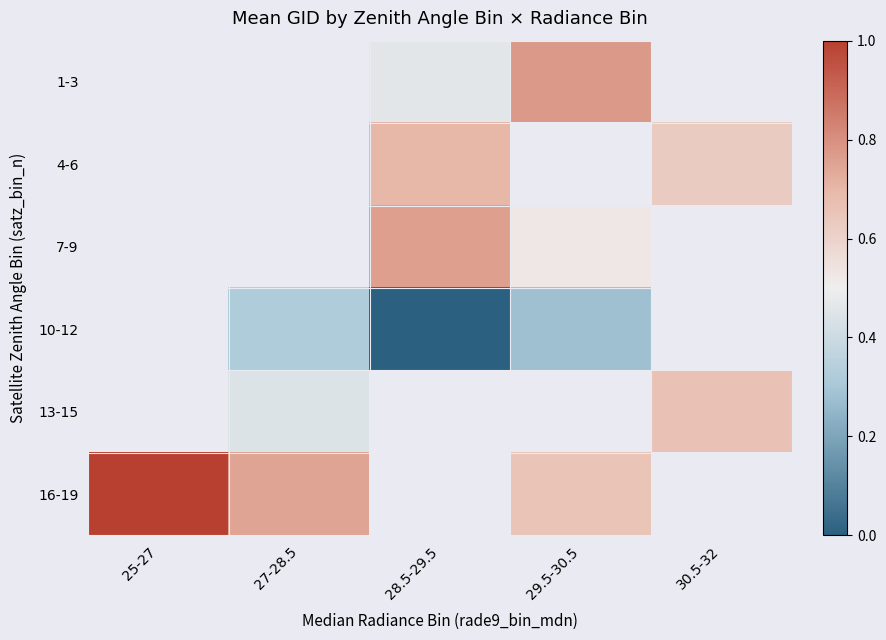

Read the 10-12 value at 27-28.5.

0.3